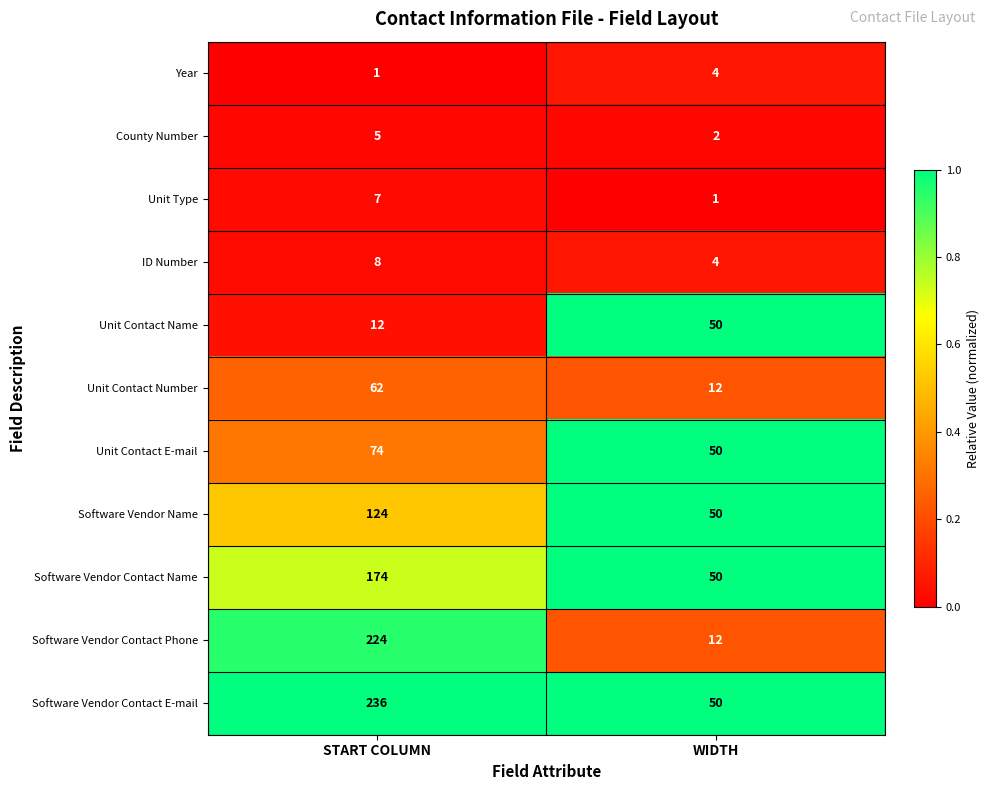

What is the greatest value displayed?

236